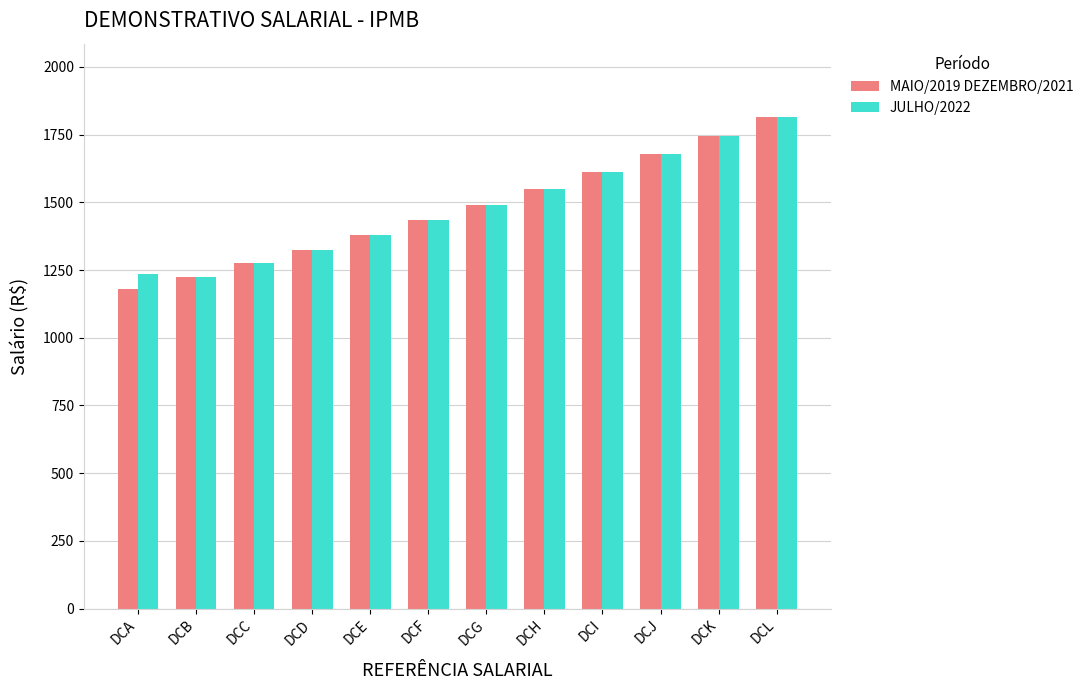

Reading left to right, extract all data points from this chart.

MAIO/2019 DEZEMBRO/2021: 1178.3	1225.5	1274.5	1325.5	1378.5	1433.6	1490.9	1550.6	1612.6	1677.1	1744.2	1814.0
JULHO/2022: 1237.2	1225.5	1274.5	1325.5	1378.5	1433.6	1490.9	1550.6	1612.6	1677.1	1744.2	1814.0